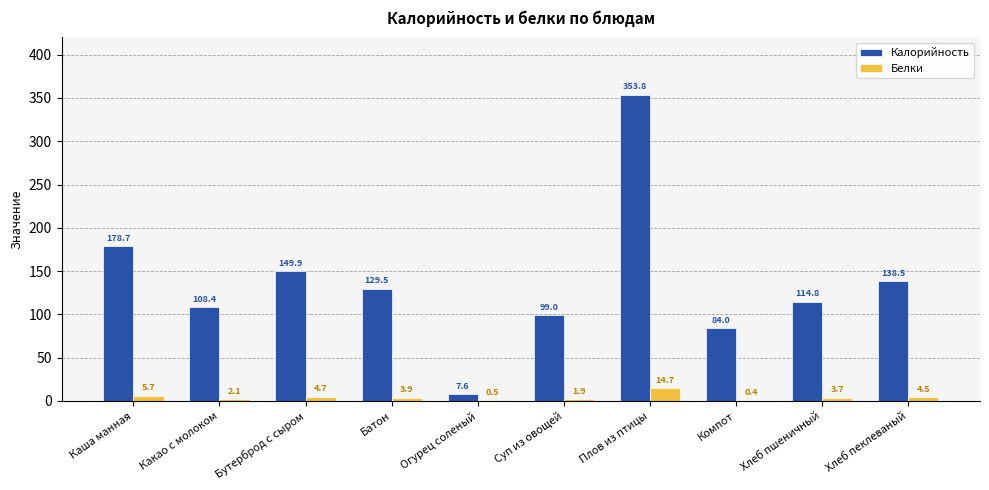

The value of Калорийность at Огурец соленый is 7.6. True or false?

True